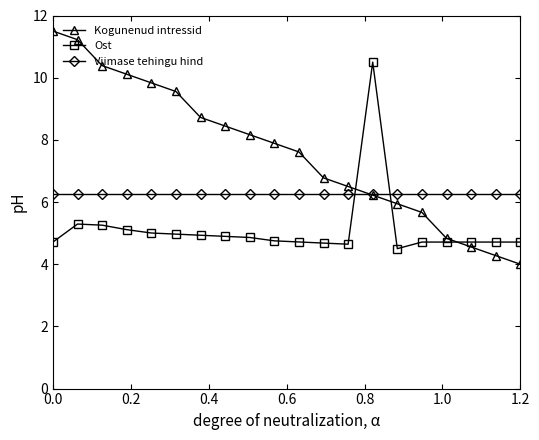

What is the value of the Ost point at the 3rd from the left?

5.3